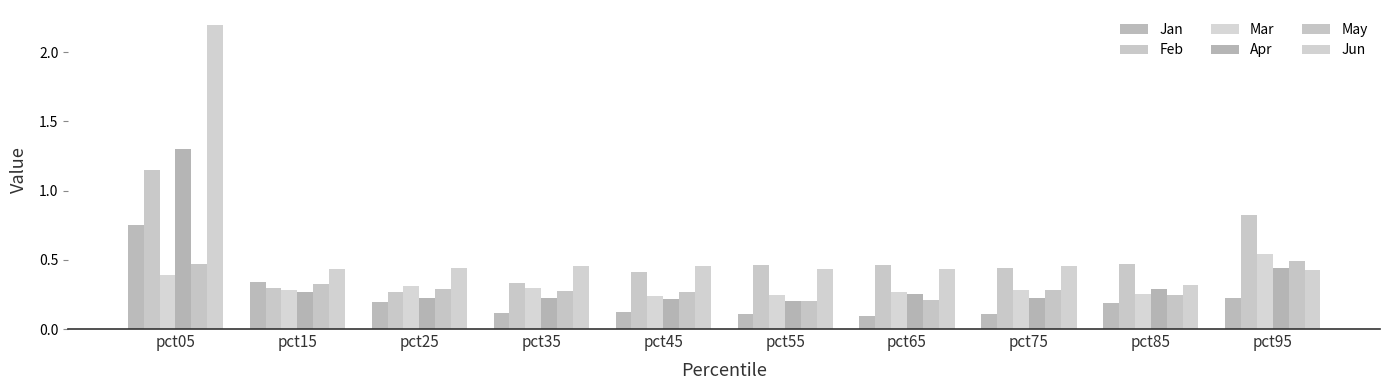

The value of Jun at pct75 is 0.1. True or false?

False